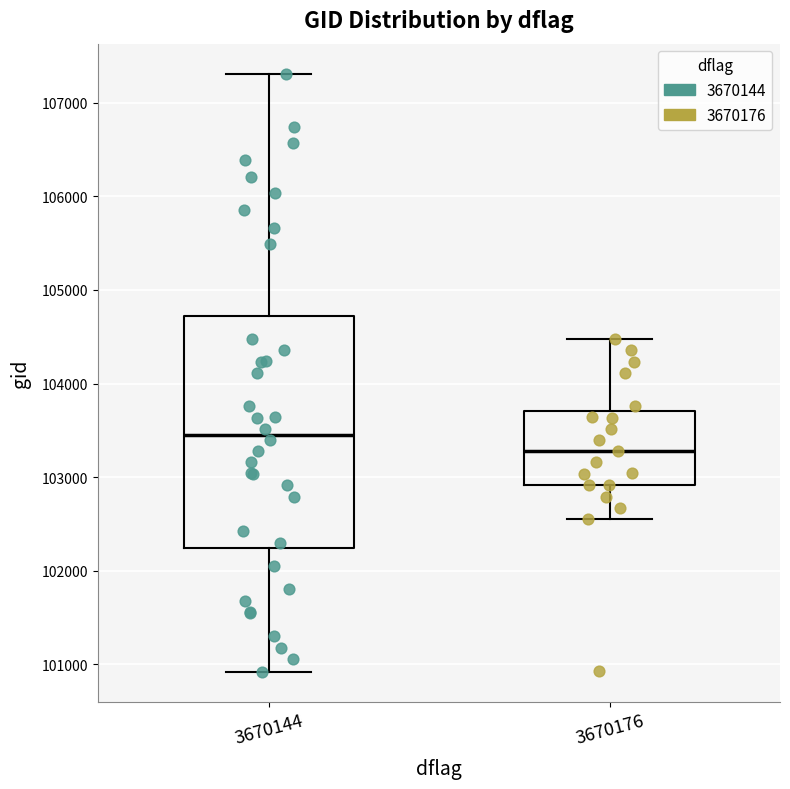

Reading left to right, transcribe this box plot: for each box, give where its median line is, the range the box spans, and where its two whiskers end, as read against the y-axis. The values are not printed on the chart, so give them approximately, as read against the axis.

3670144: median 103500, box 102200 to 104700, whiskers 100900 to 107300
3670176: median 103300, box 102900 to 103700, whiskers 102600 to 104500